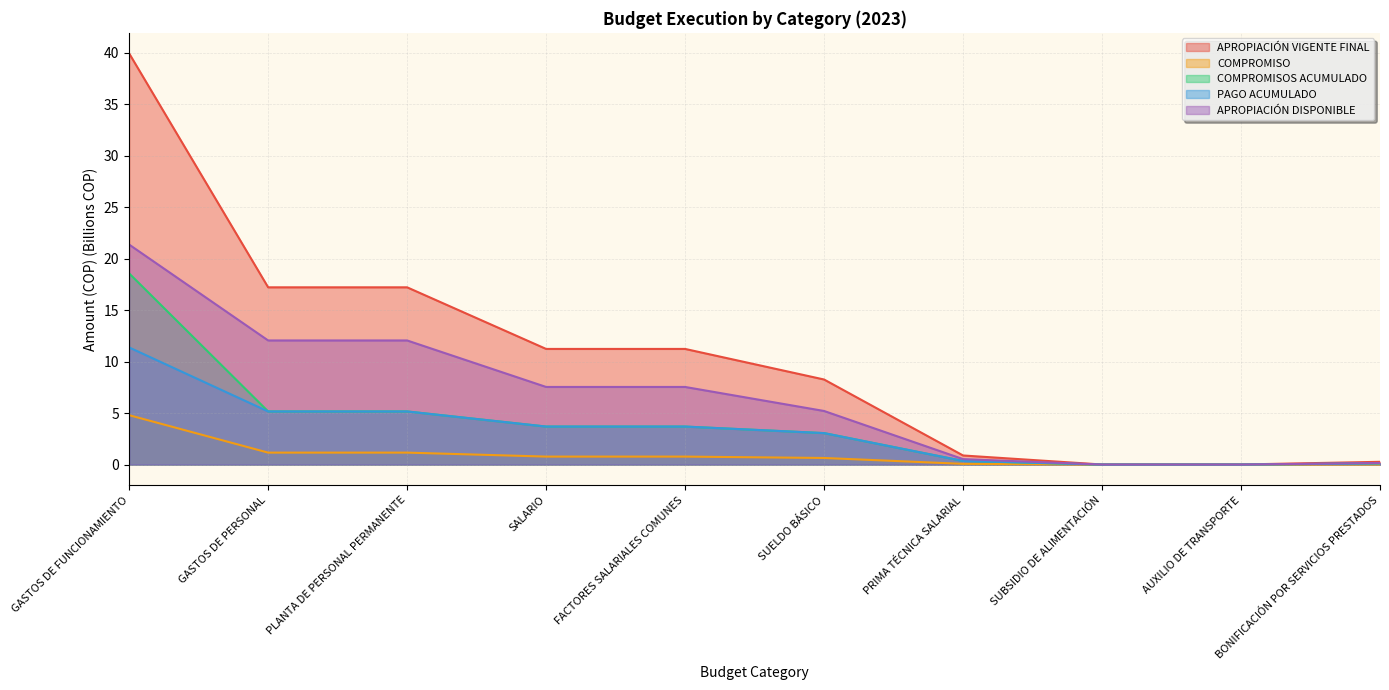

True or false: PAGO ACUMULADO and APROPIACIÓN VIGENTE FINAL intersect in this chart.

False